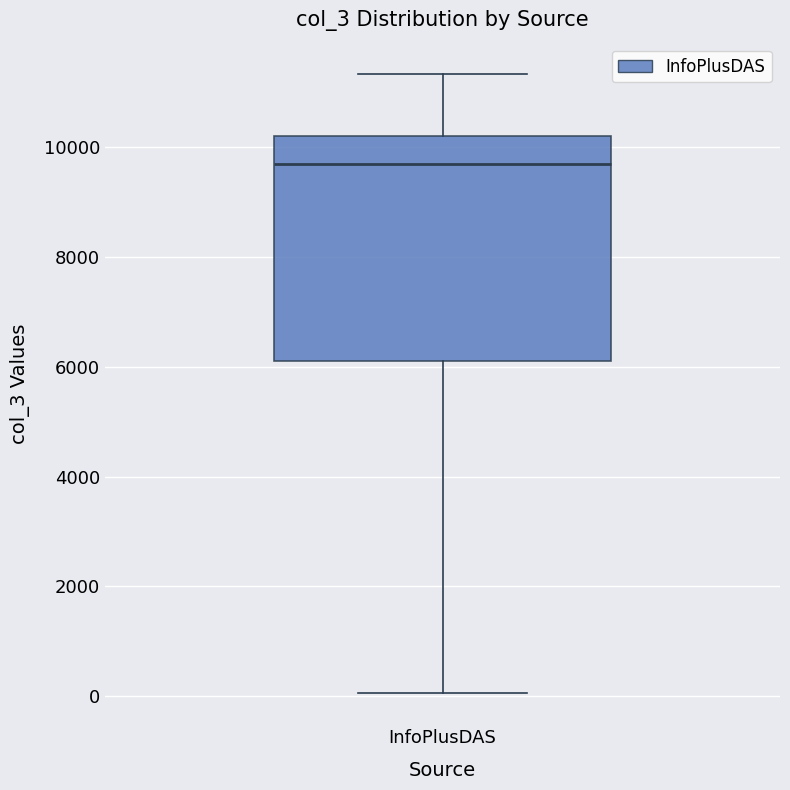

Where does the lower whisker of the box for InfoPlusDAS end on the y-axis? The values are not printed on the chart, so give them approximately, as read against the axis.

0